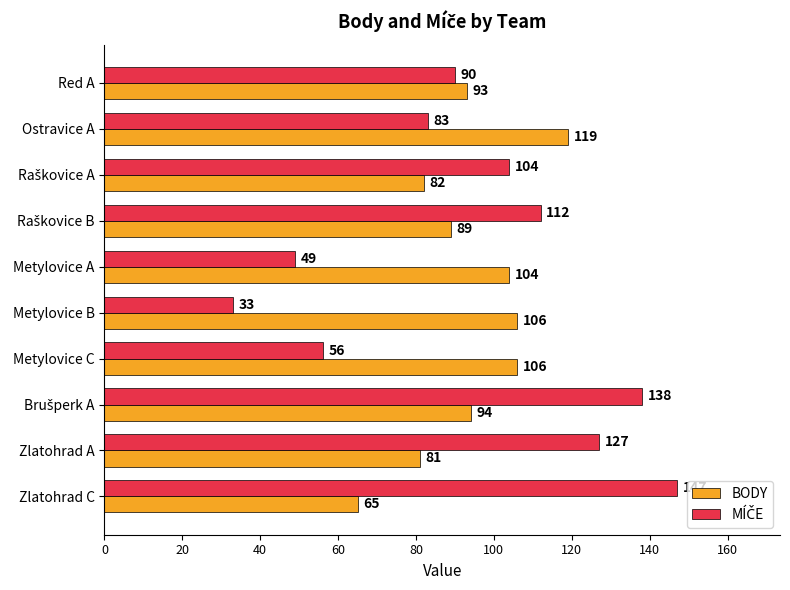

Which label corresponds to the smallest value in the chart?

Metylovice B